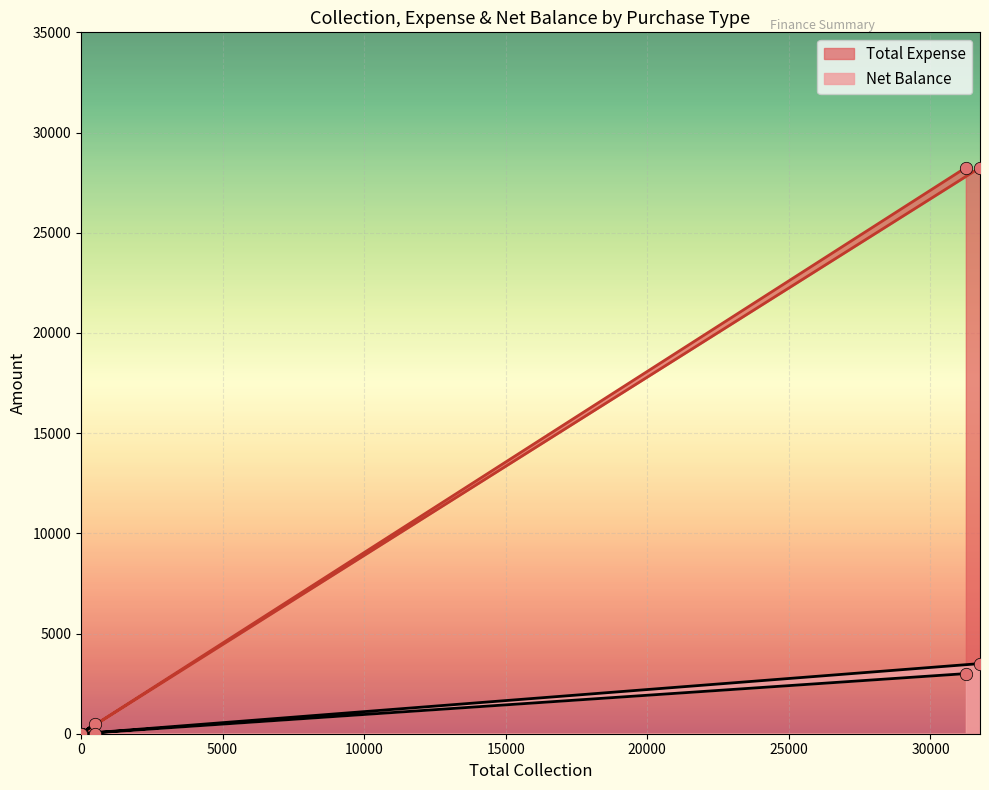

At how many categories does at least one series exceed 4068?

2